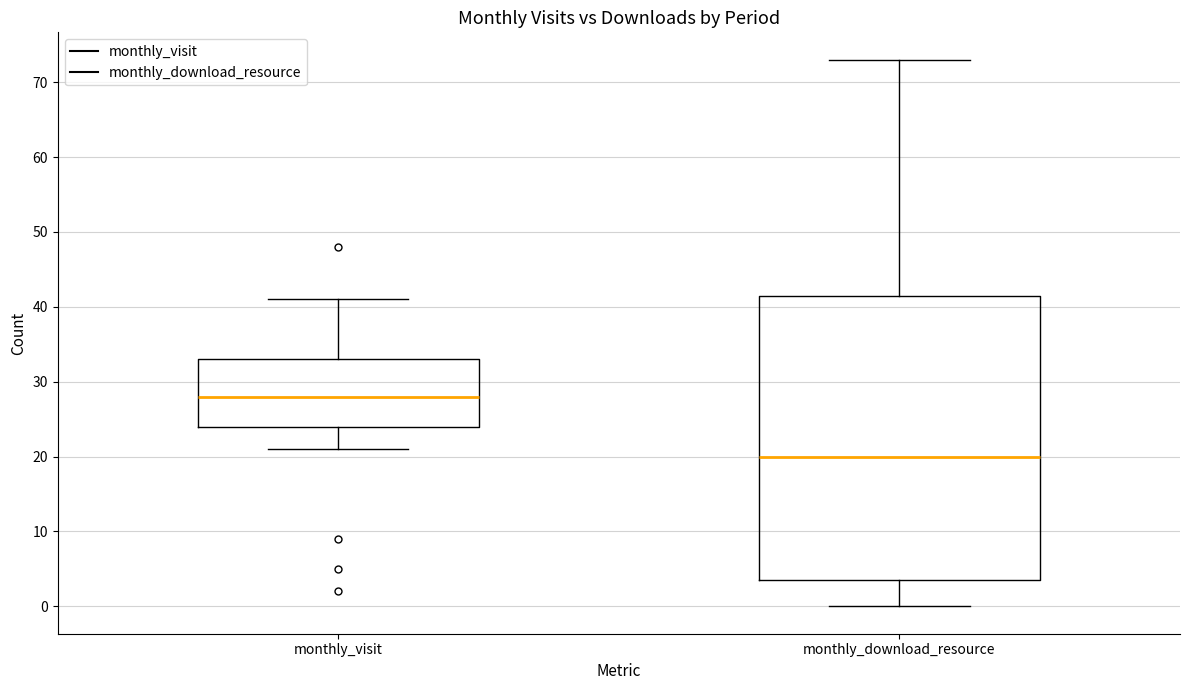

Which box has the highest median line?

monthly_visit